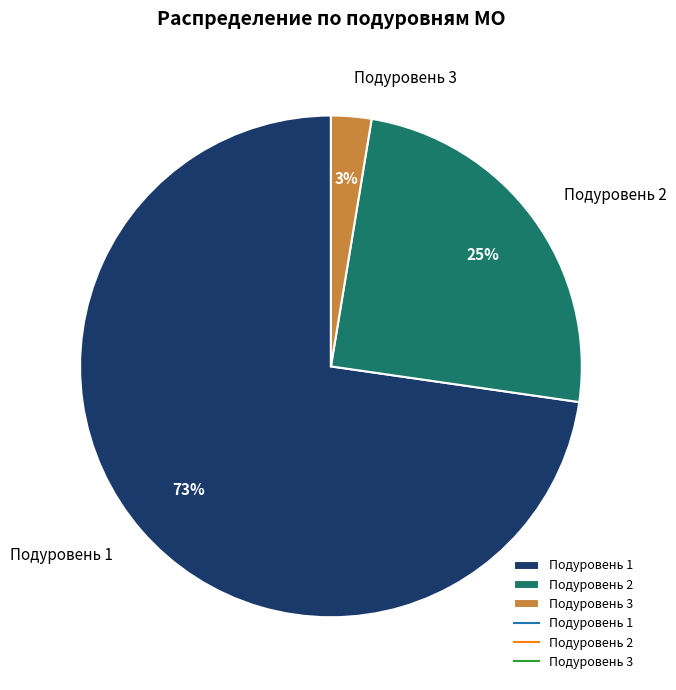

Do Подуровень 3 and Подуровень 2 together represent more than half of the pie?

No